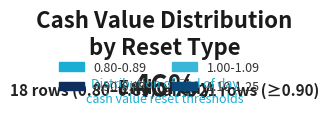

What is the largest slice in the pie chart?

0.80-0.89